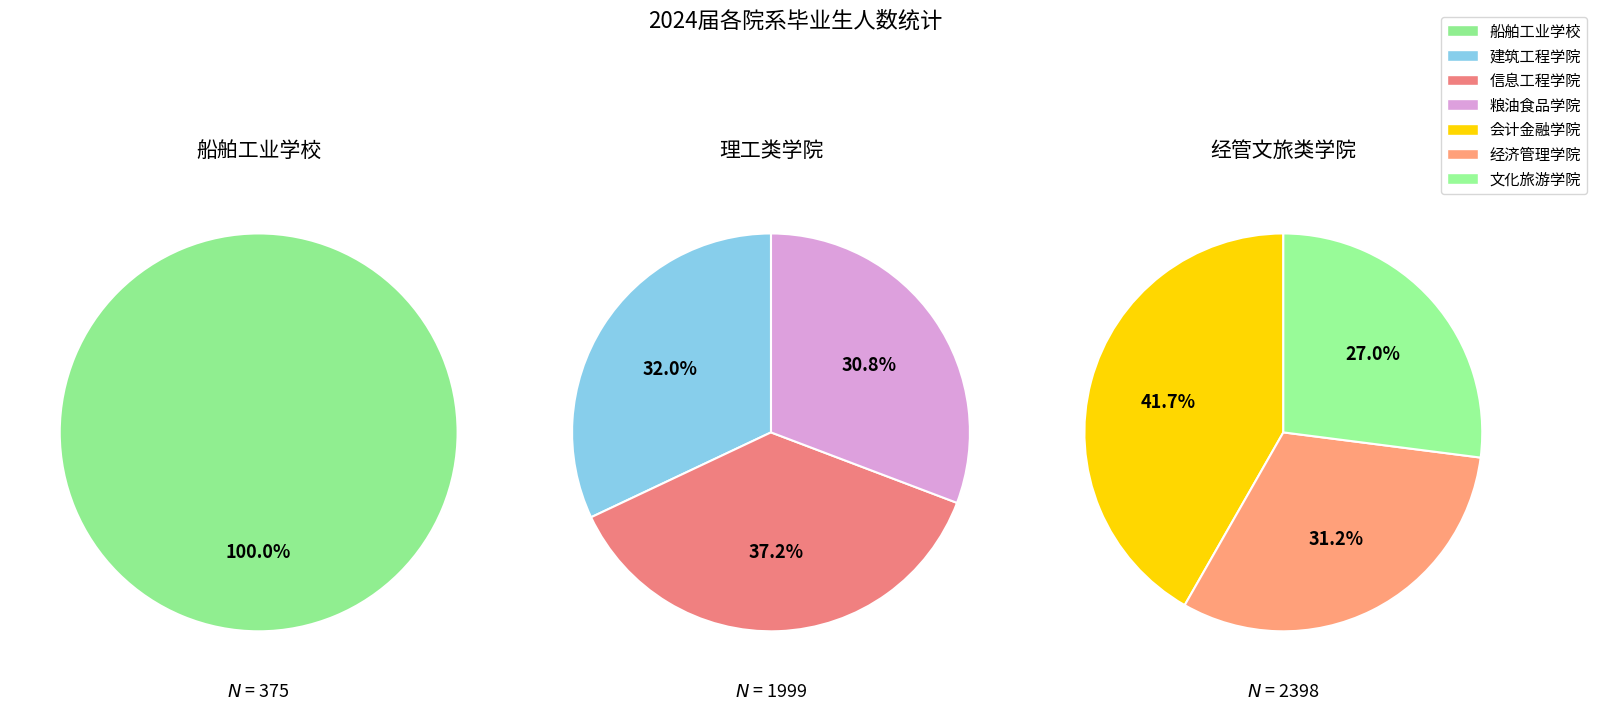

Do 船舶工业学校 and 信息工程学院 together represent more than half of the pie?

No